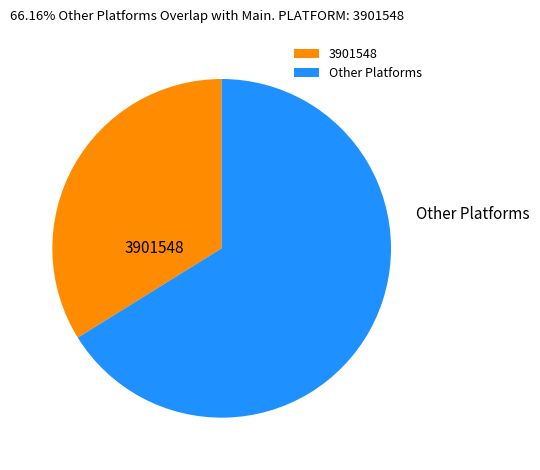

Combined, do Other Platforms and 3901548 account for over 50%?

Yes